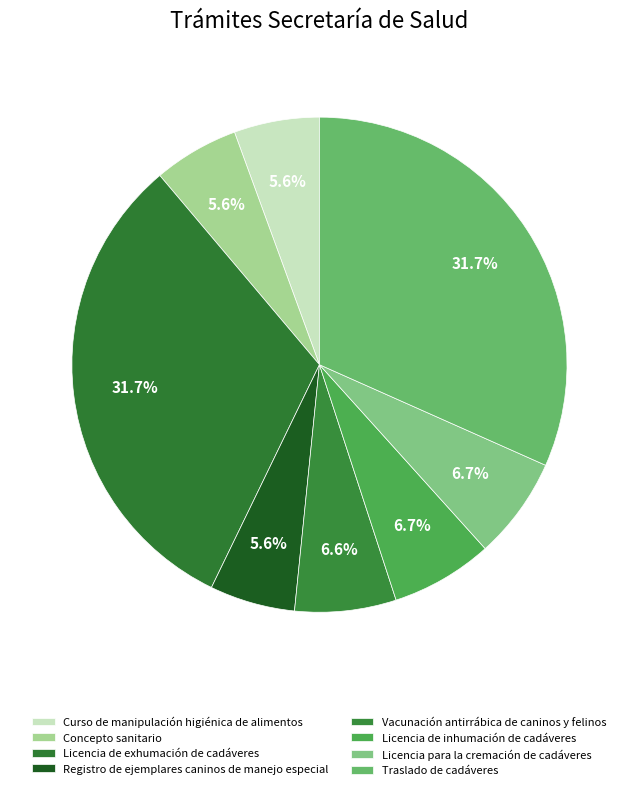

What is the change in value from Licencia de inhumación de cadáveres to Traslado de cadáveres?

+65048